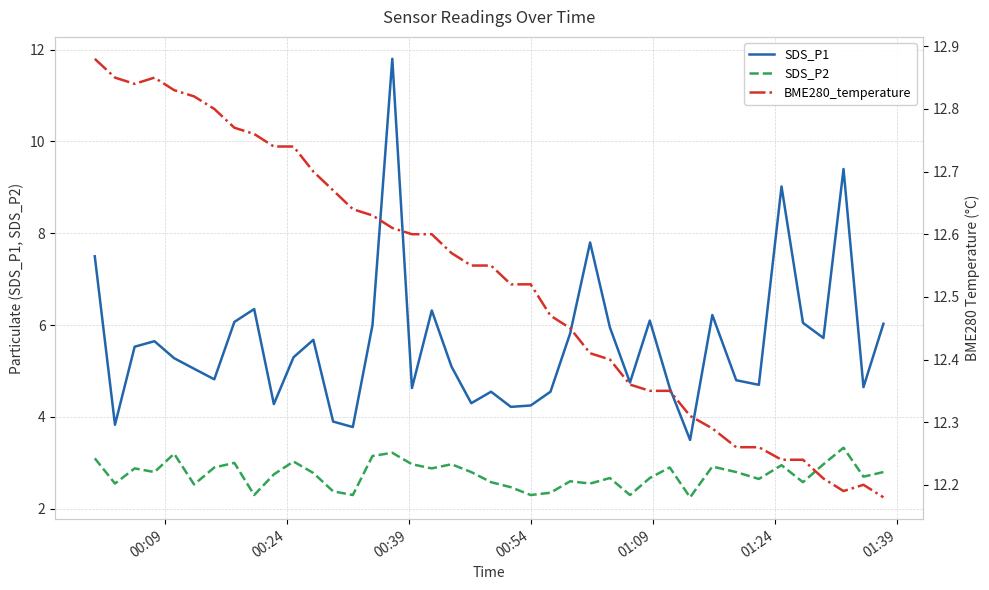

True or false: SDS_P2 and SDS_P1 cross at least once.

False